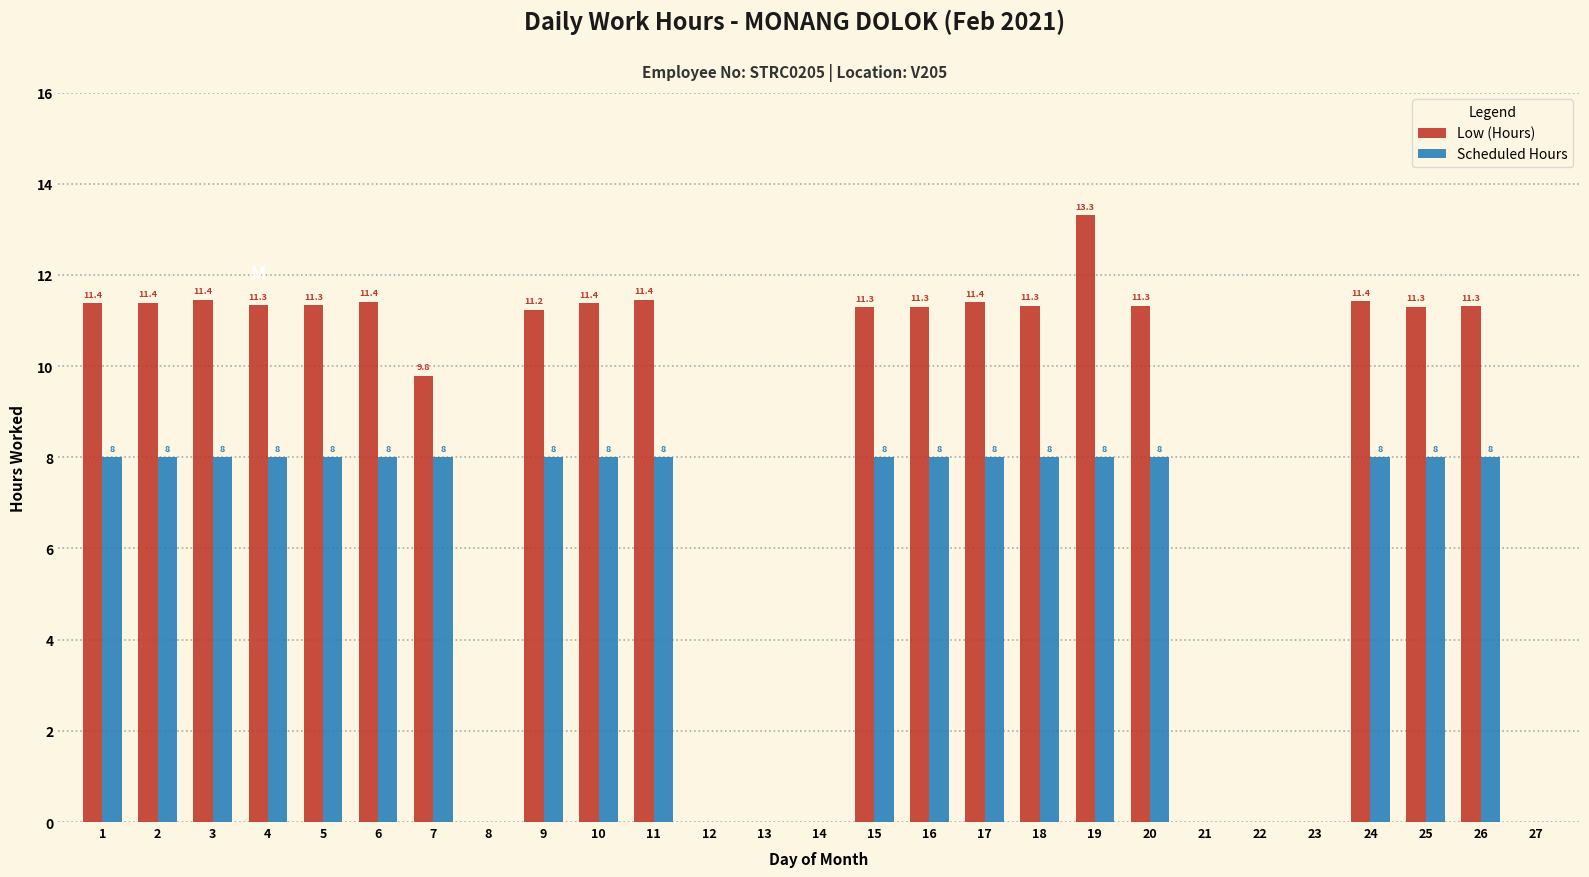

Between 2 and 27, which series saw the biggest shift?

Low (Hours)